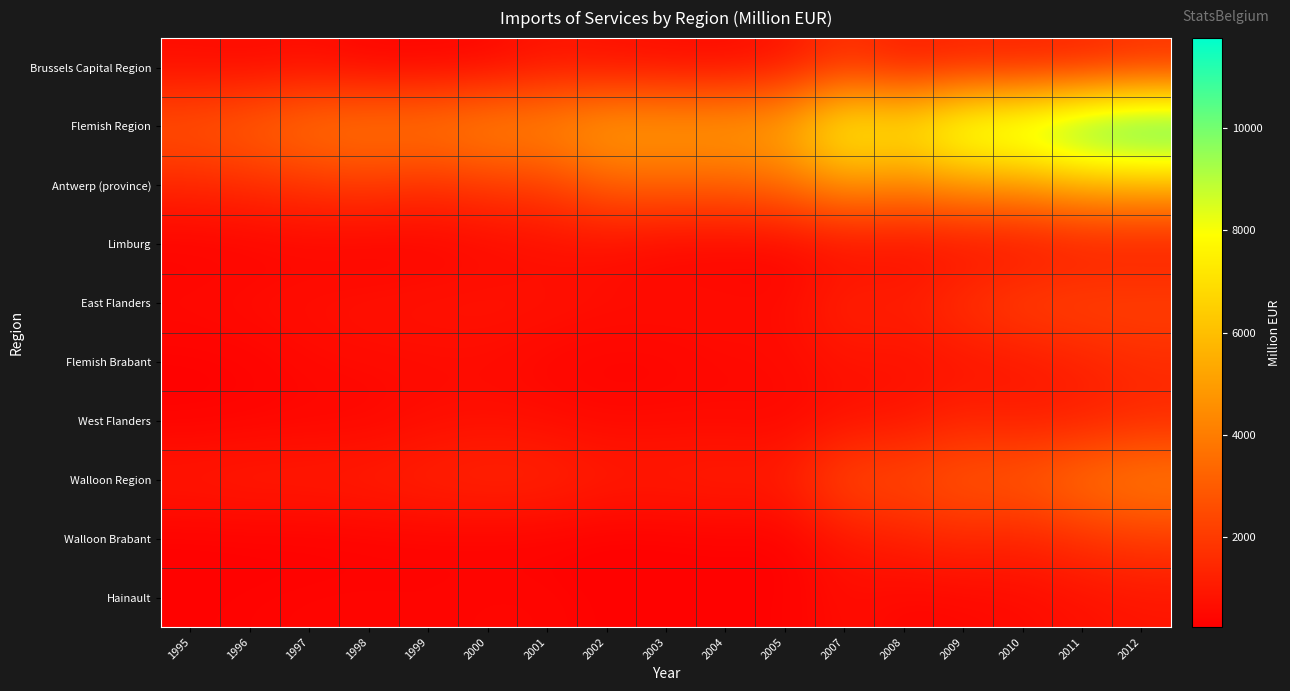

Rank the series at 2004 from lowest to highest value.

Walloon Brabant, Hainault, Limburg, West Flanders, Flemish Brabant, Brussels Capital Region, East Flanders, Walloon Region, Antwerp (province), Flemish Region